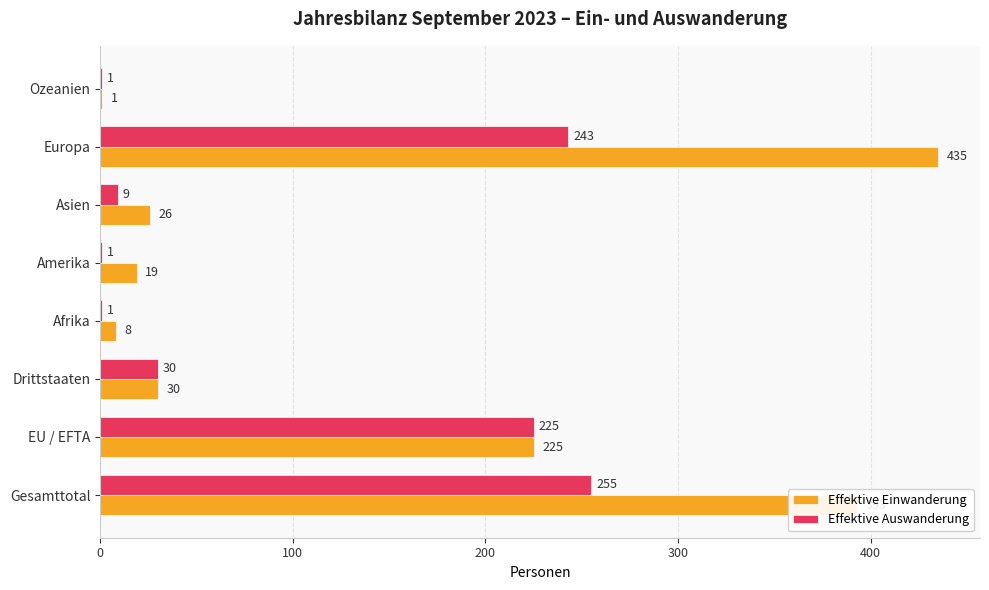

At which category is the sum across all series the highest?

Europa